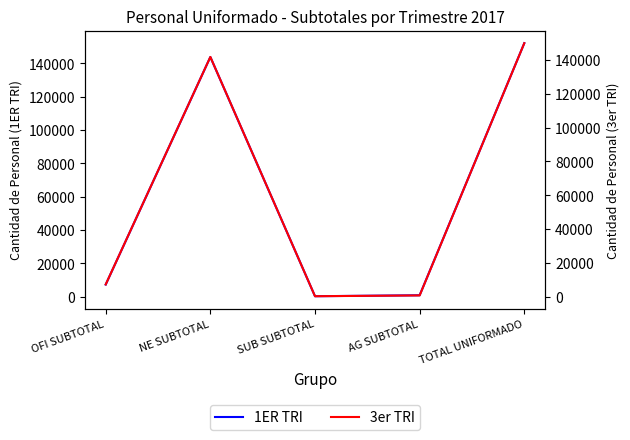

The 1ER TRI series shows 152105 at TOTAL UNIFORMADO. True or false?

True